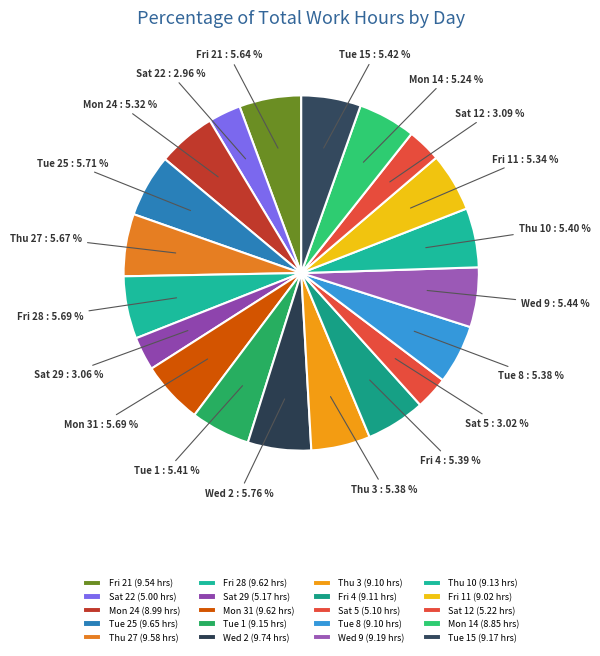

Between Fri 28 and Sat 5, which is larger?

Fri 28